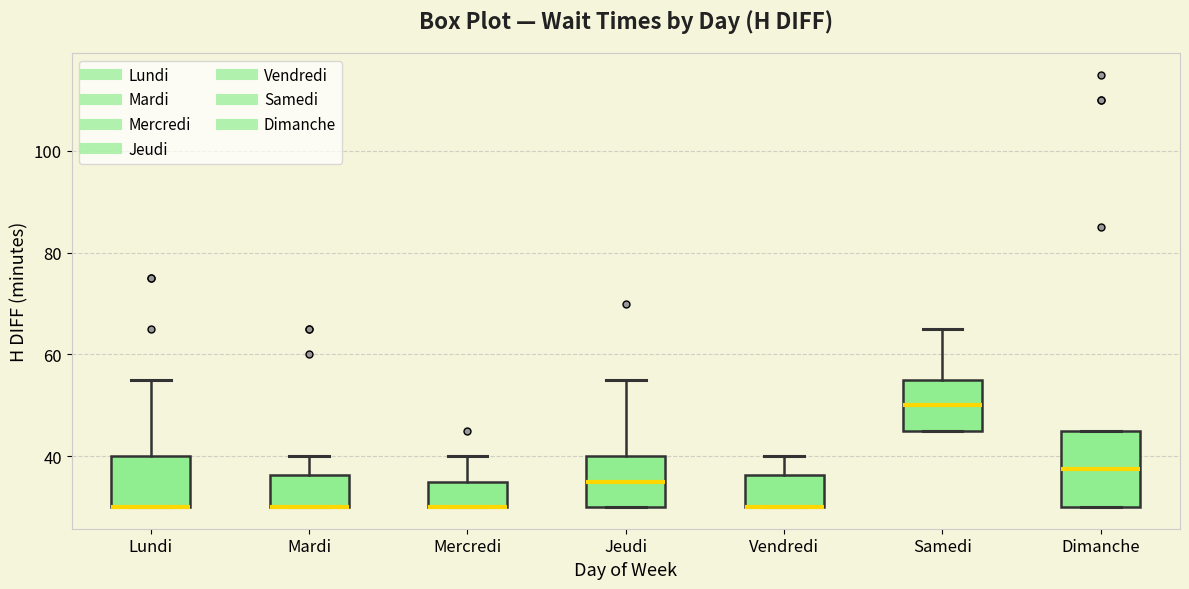

Reading left to right, read every box against the y-axis: the position of its median line, the range the box covers, and the ends of its whiskers. The values are not printed on the chart, so give them approximately, as read against the axis.

Lundi: median 30 (drawn on the box's lower edge), box 30 to 40, whiskers 30 to 56
Mardi: median 30 (drawn on the box's lower edge), box 30 to 36, whiskers 30 to 40
Mercredi: median 30 (drawn on the box's lower edge), box 30 to 36, whiskers 30 to 40
Jeudi: median 36, box 30 to 40, whiskers 30 to 56
Vendredi: median 30 (drawn on the box's lower edge), box 30 to 36, whiskers 30 to 40
Samedi: median 50, box 46 to 56, whiskers 46 to 66
Dimanche: median 38, box 30 to 46, whiskers 30 to 46